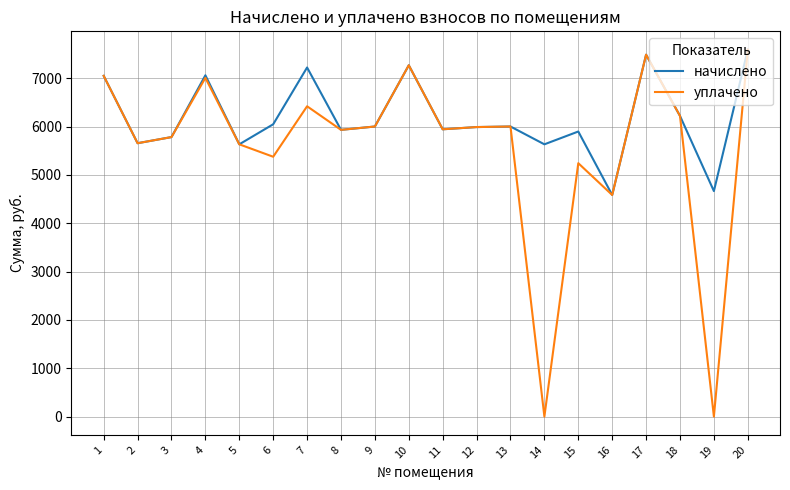

Between 7 and 20, which series saw the biggest shift?

уплачено